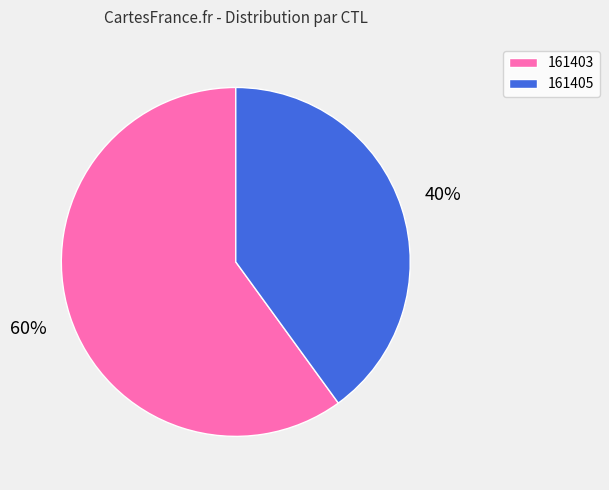

Combined, do 161403 and 161405 account for over 50%?

Yes